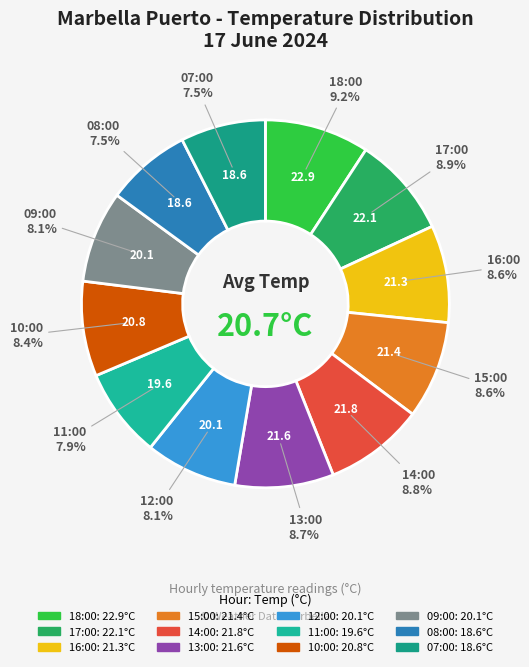

To the nearest percent, what is the combined percentage of 11:00 and 07:00?

15%